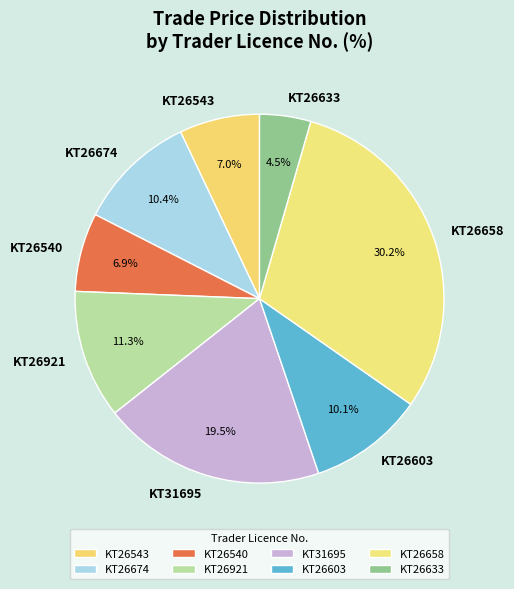

What percentage do KT31695 and KT26921 together represent?

30.8%